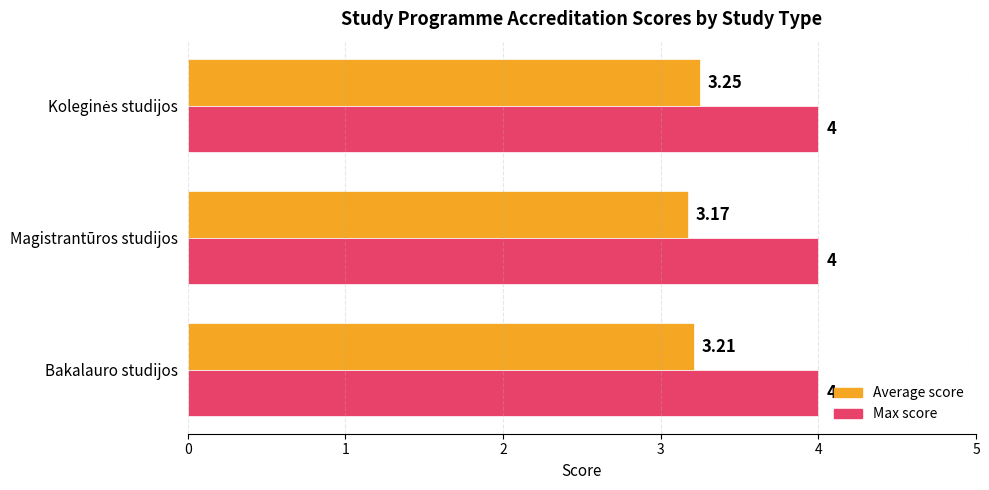

Which series has the largest total across all categories?

Max score